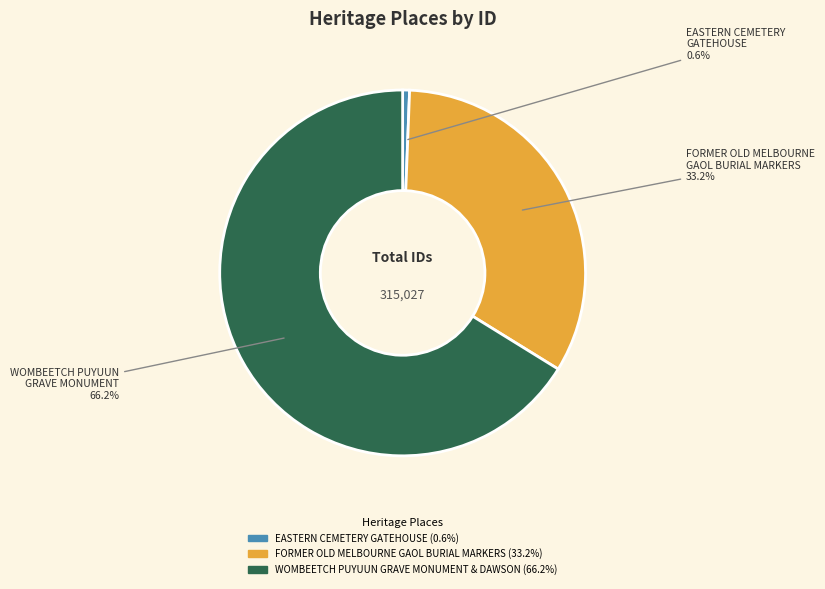

Does WOMBEETCH PUYUUN GRAVE MONUMENT & DAWSON account for over 50% of the chart?

Yes